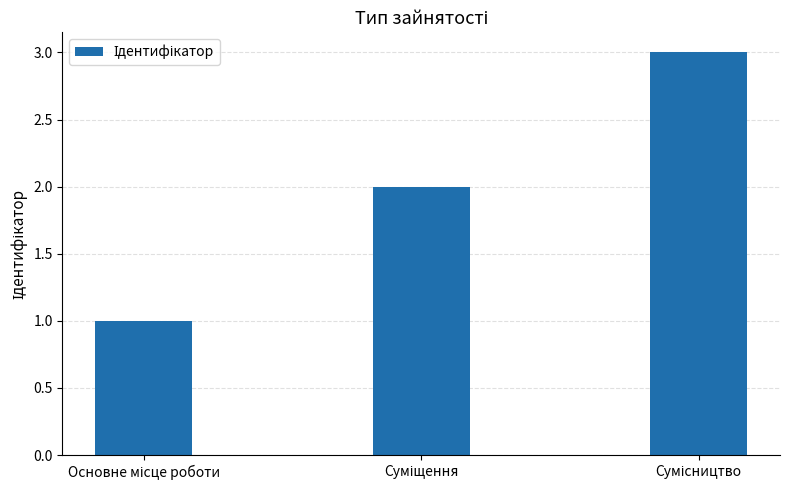

What is the sum of all values?

6